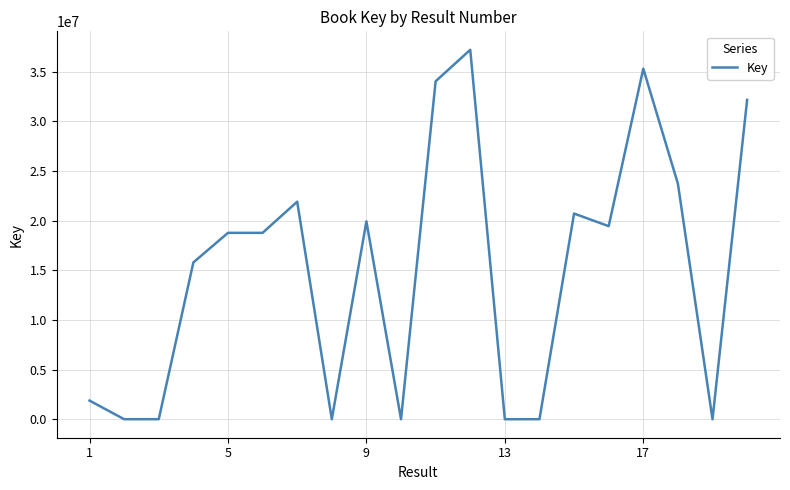

What is the maximum value shown in the chart?

37202616